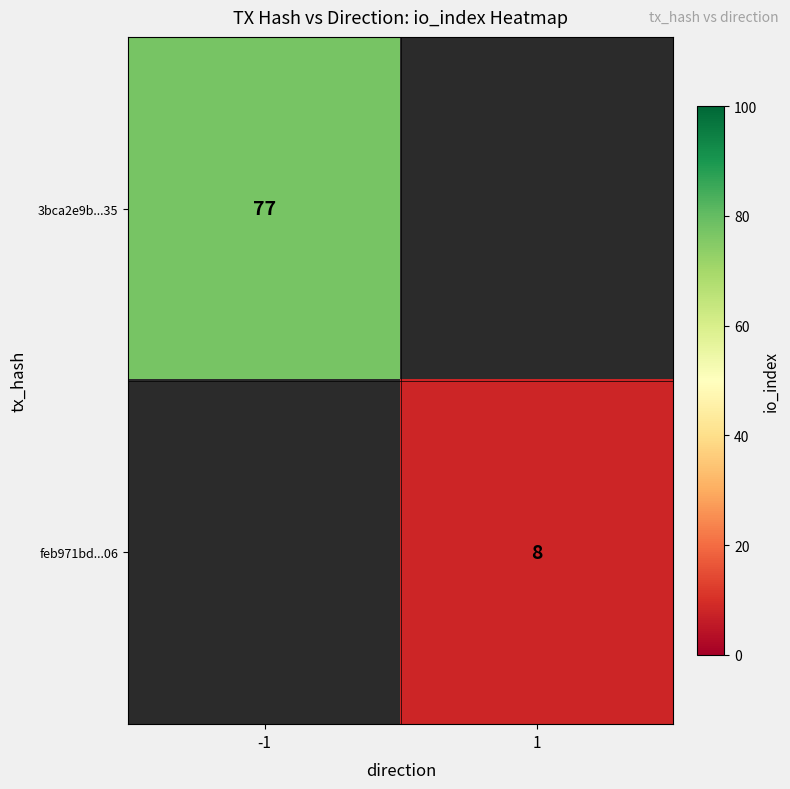

The value of 3bca2e9b...35 at -1 is 77. True or false?

True